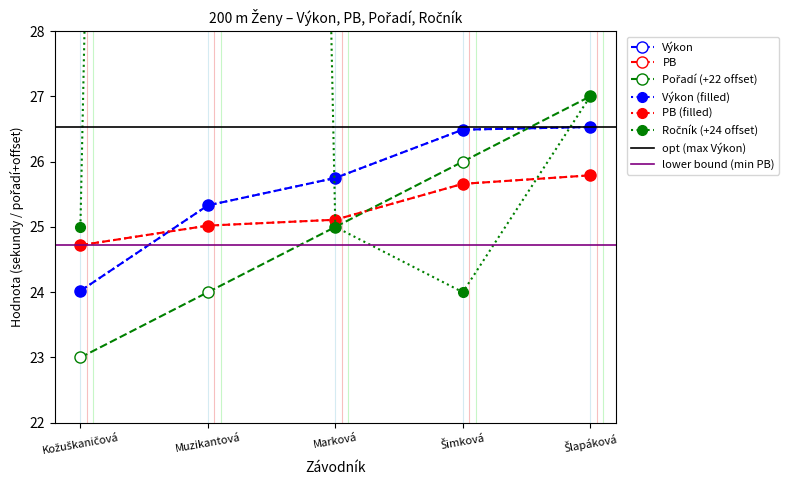

Which series has the largest range (max minus min)?

Ročník